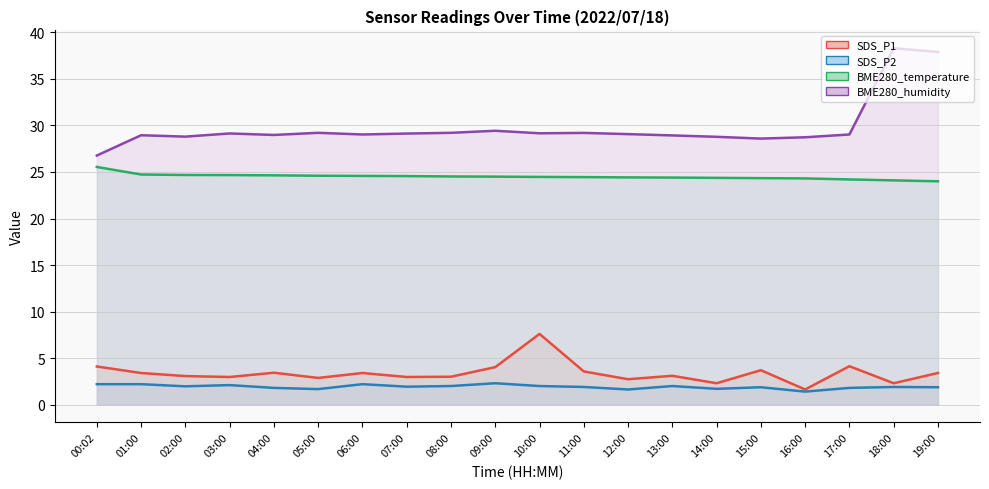

The value of BME280_humidity at 02:00 is 16.5. True or false?

False